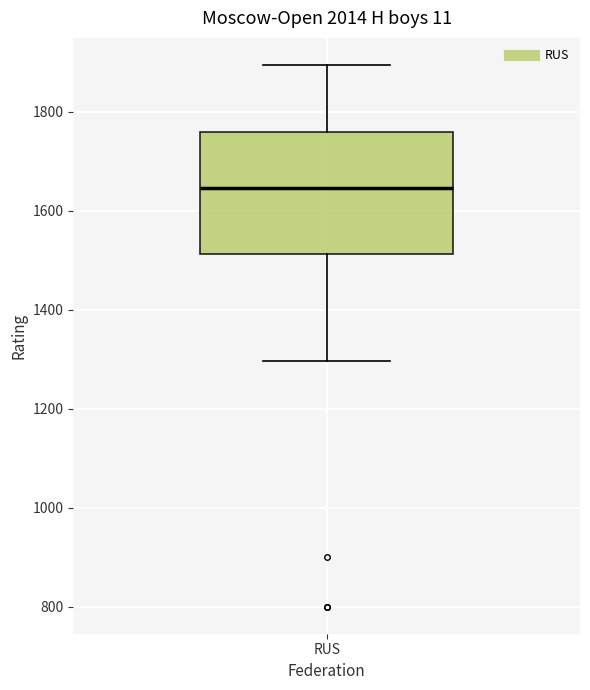

Where does the median line of the box for RUS sit on the y-axis? The values are not printed on the chart, so give them approximately, as read against the axis.

1640